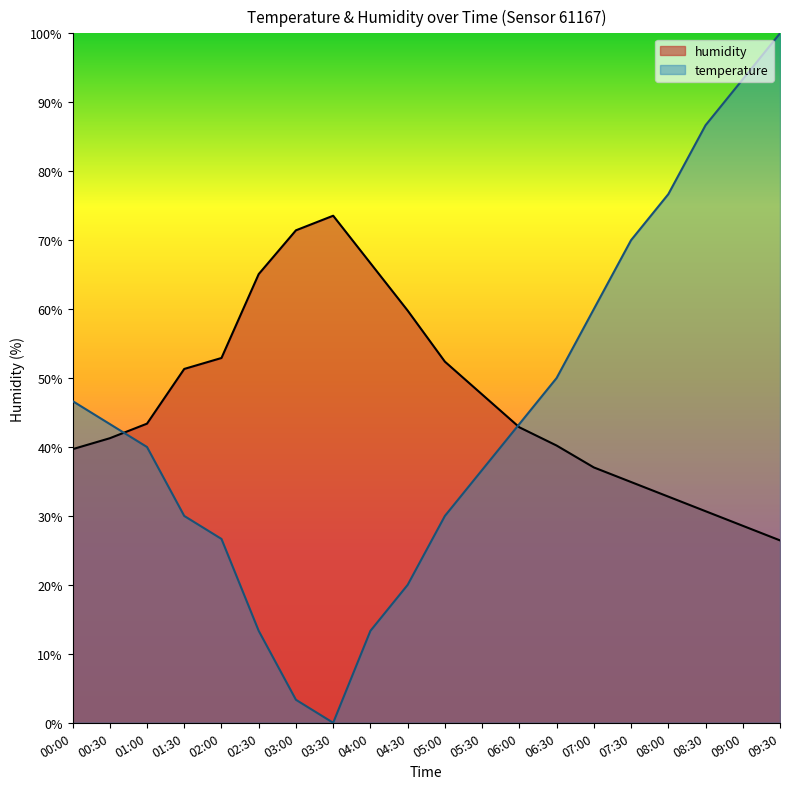

How many categories are shown in the chart?

20